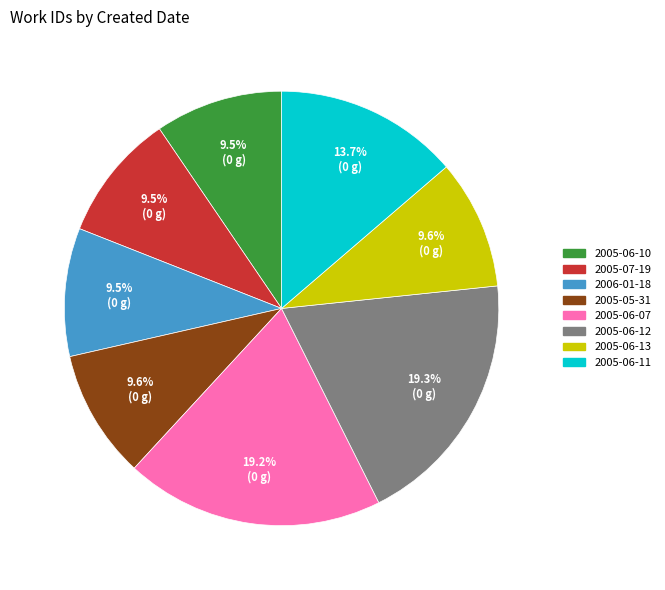

Combined, do 2006-01-18 and 2005-07-19 account for over 50%?

No